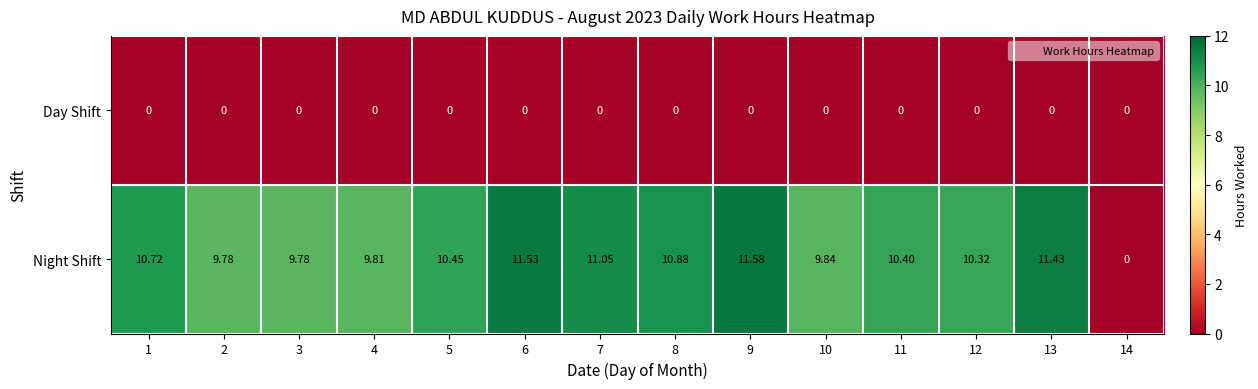

Rank the series at 4 from lowest to highest value.

Day Shift, Night Shift